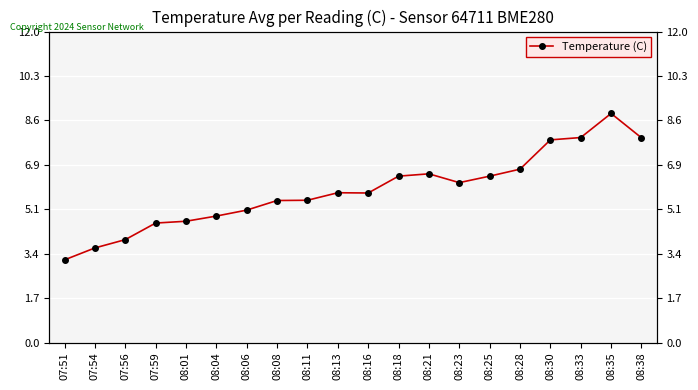

What is the minimum value shown in the chart?

3.2